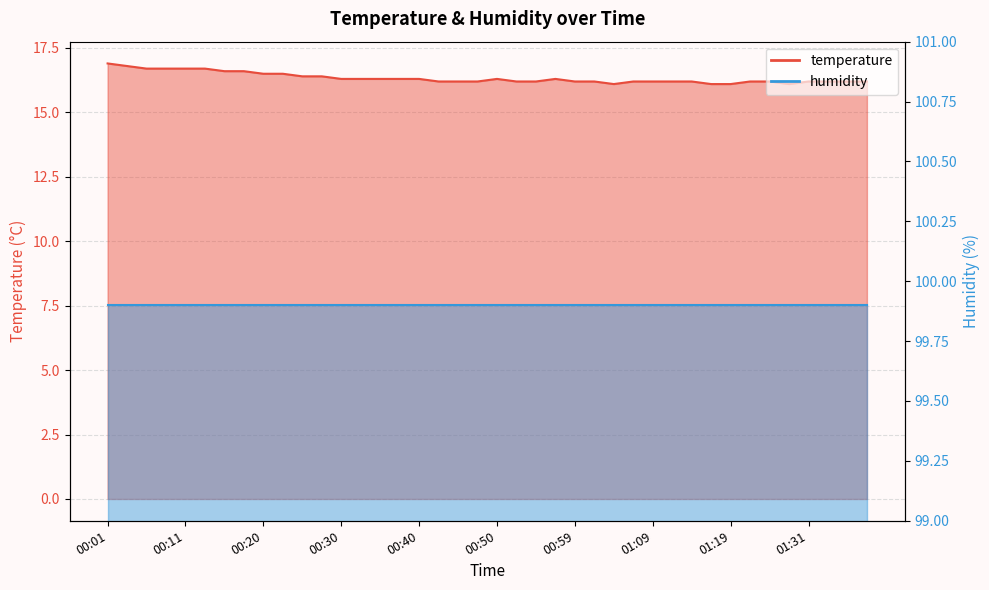

What is the ratio of the value at 01:07 to the value at 00:23?

1.0